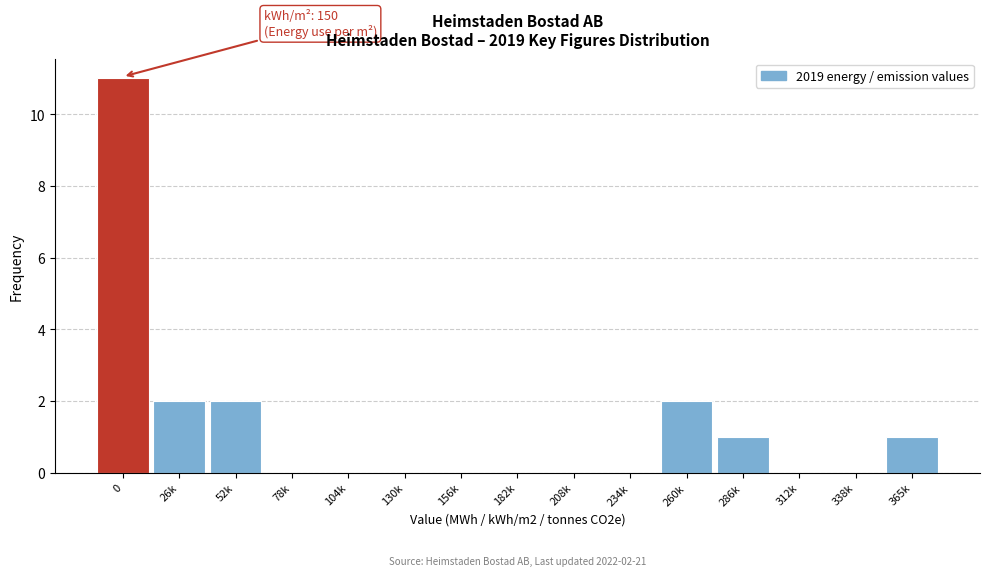

Reading left to right, transcribe all the data shown in this chart.

0=11	26k=2	52k=2	78k=0	104k=0	130k=0	156k=0	182k=0	208k=0	234k=0	260k=2	286k=1	312k=0	338k=0	365k=1